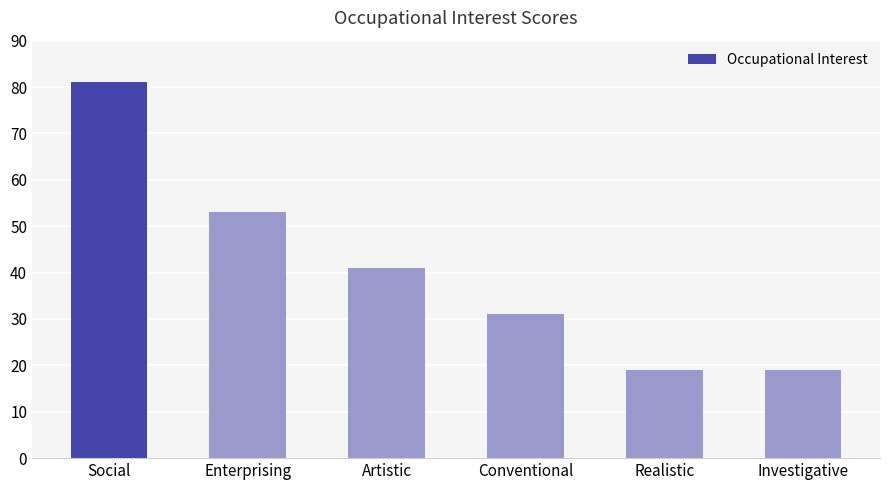

Reading left to right, extract all data points from this chart.

Social=81	Enterprising=53	Artistic=41	Conventional=31	Realistic=19	Investigative=19